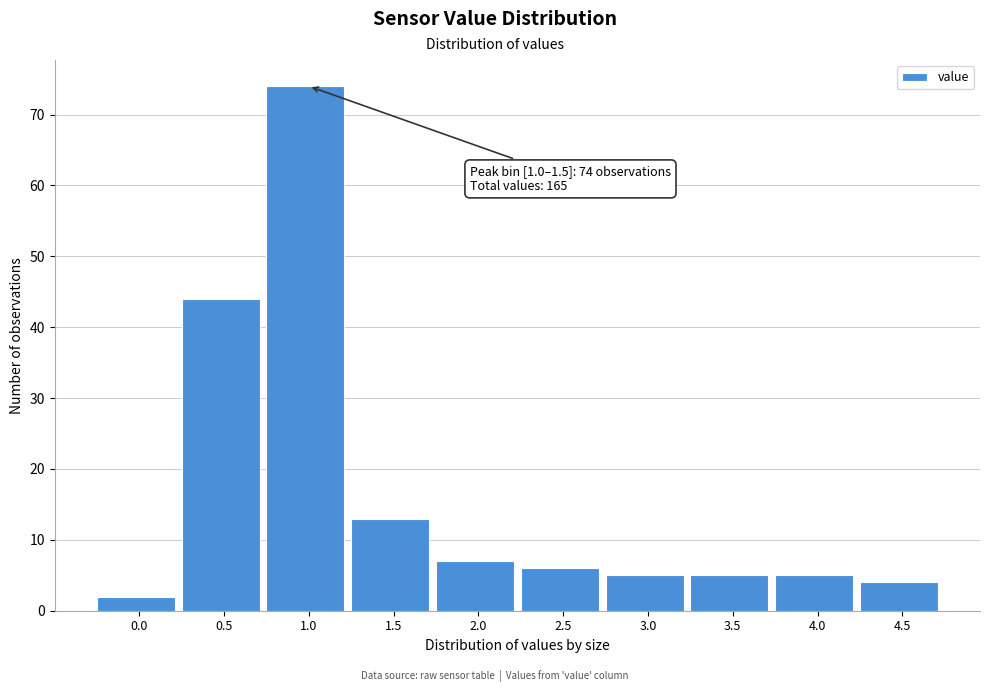

Reading left to right, extract all data points from this chart.

0.0=2	0.5=44	1.0=74	1.5=13	2.0=7	2.5=6	3.0=5	3.5=5	4.0=5	4.5=4